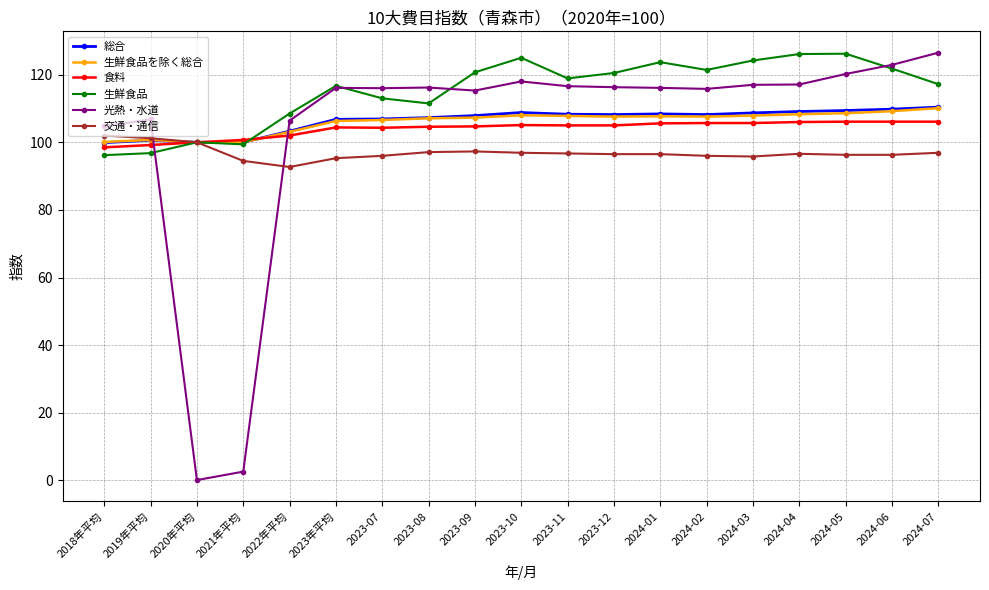

Which series changed the most between 2020年平均 and 2021年平均?

交通・通信